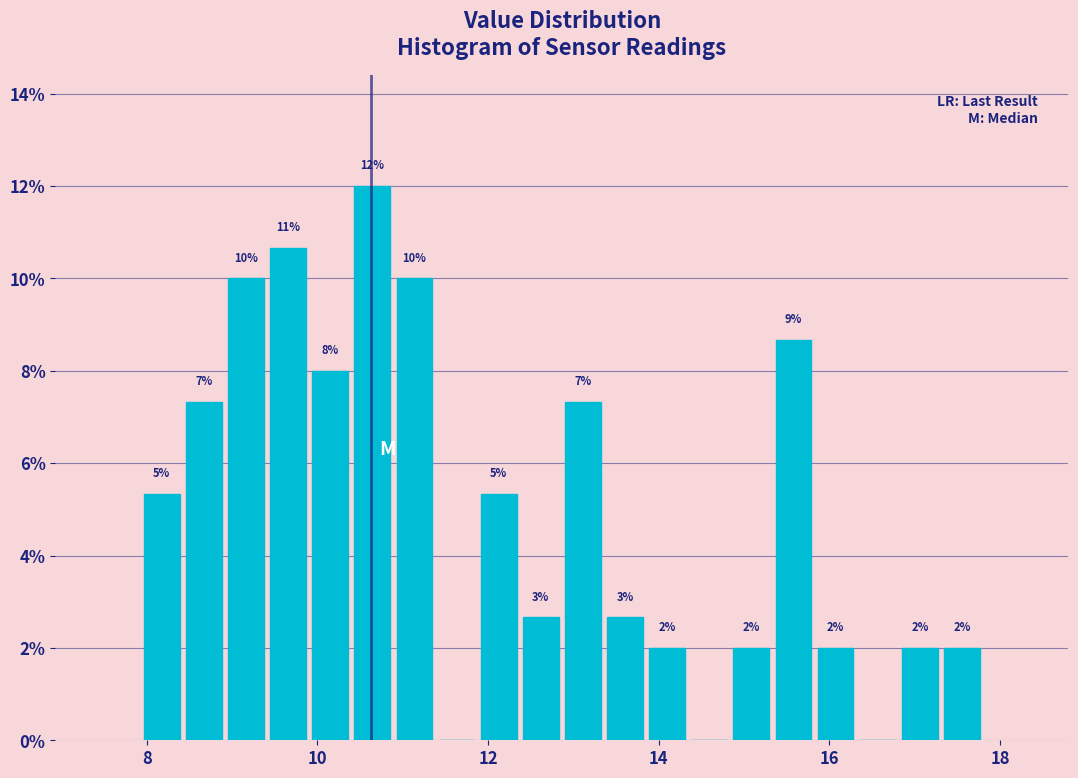

Read against the x-axis, roughly where is the centre of the tallest bar?

10.6